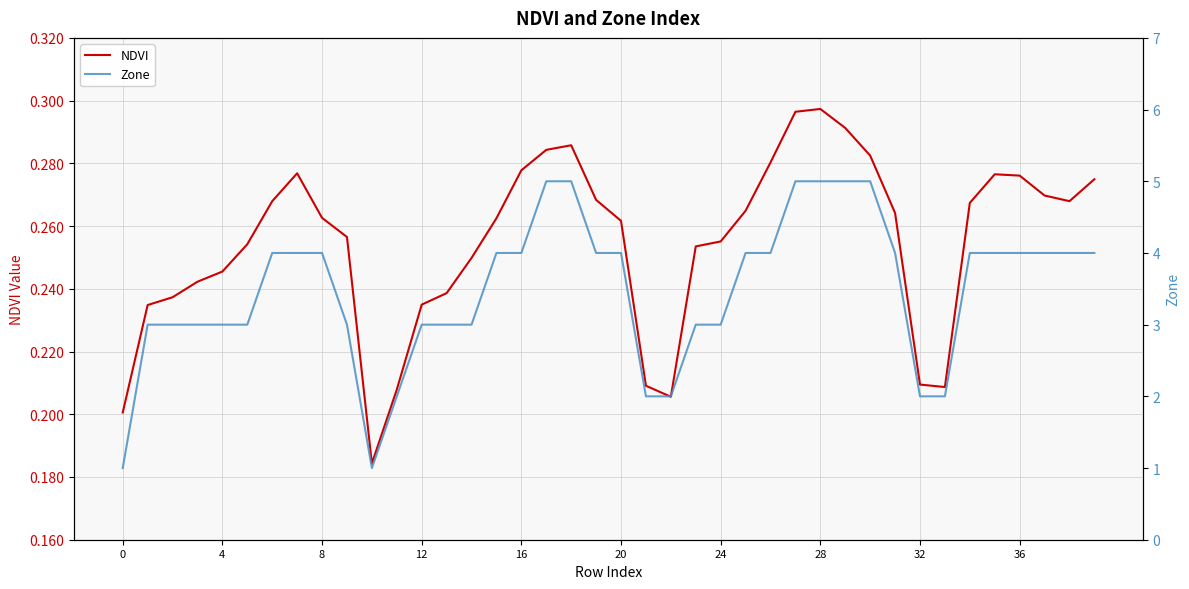

What is the sum of the Zone values at 25 and 21?

6.0